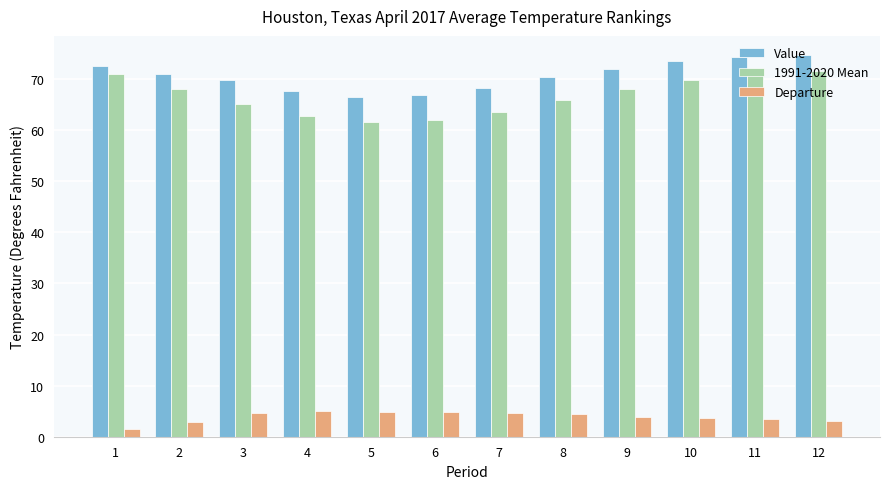

The Value series shows 72.5 at 1. True or false?

True